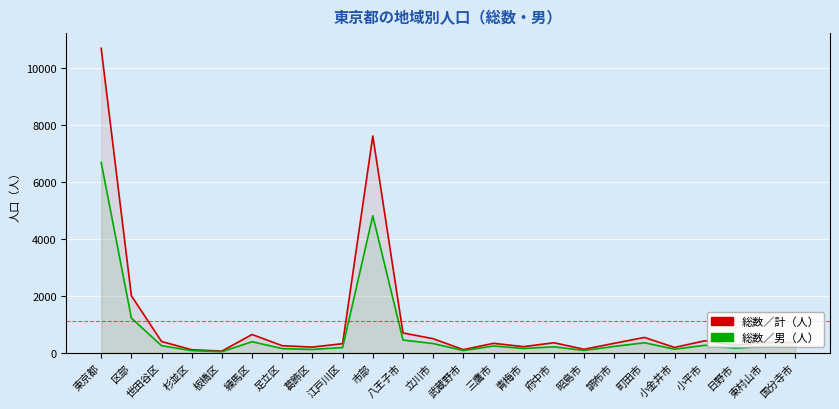

How many interior local peaks does the 総数／計（人） series have?

7